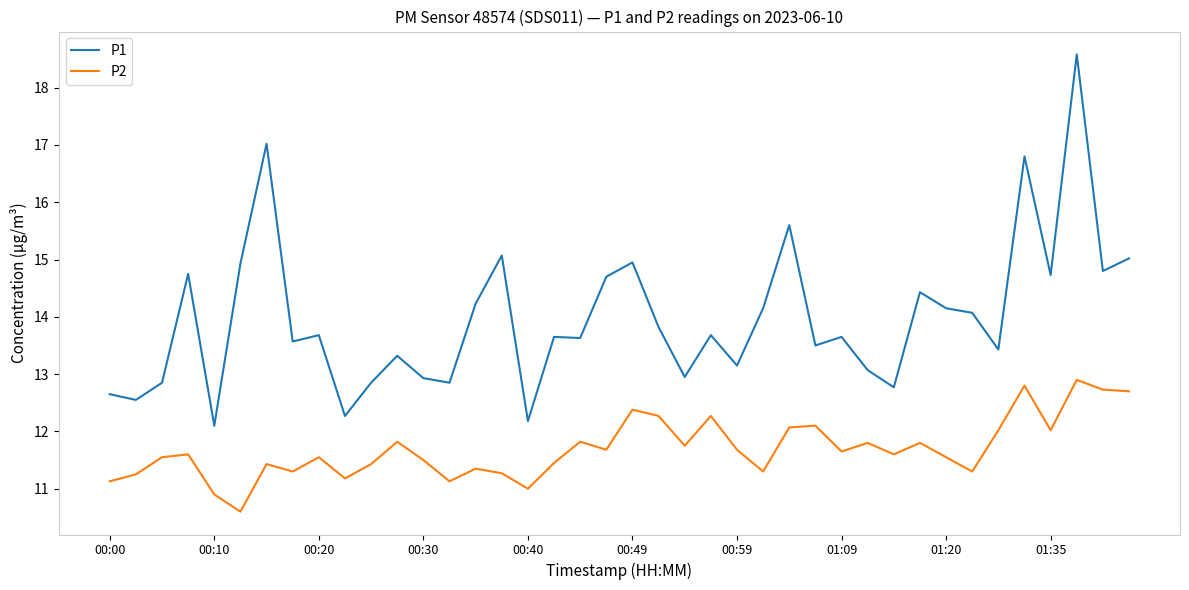

List the series in order of their peak value, lowest first.

P2, P1